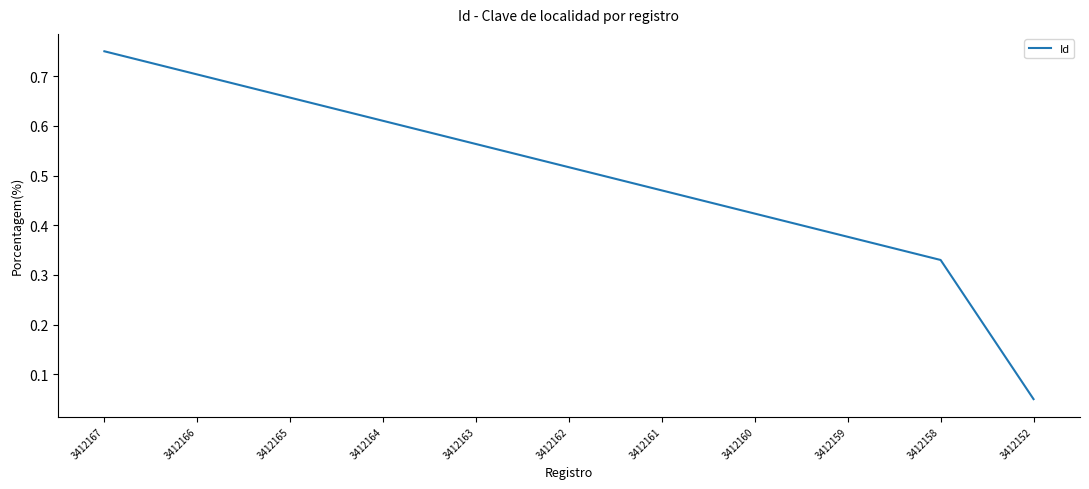

Is it true that the value at 3412158 is 0.2?

False